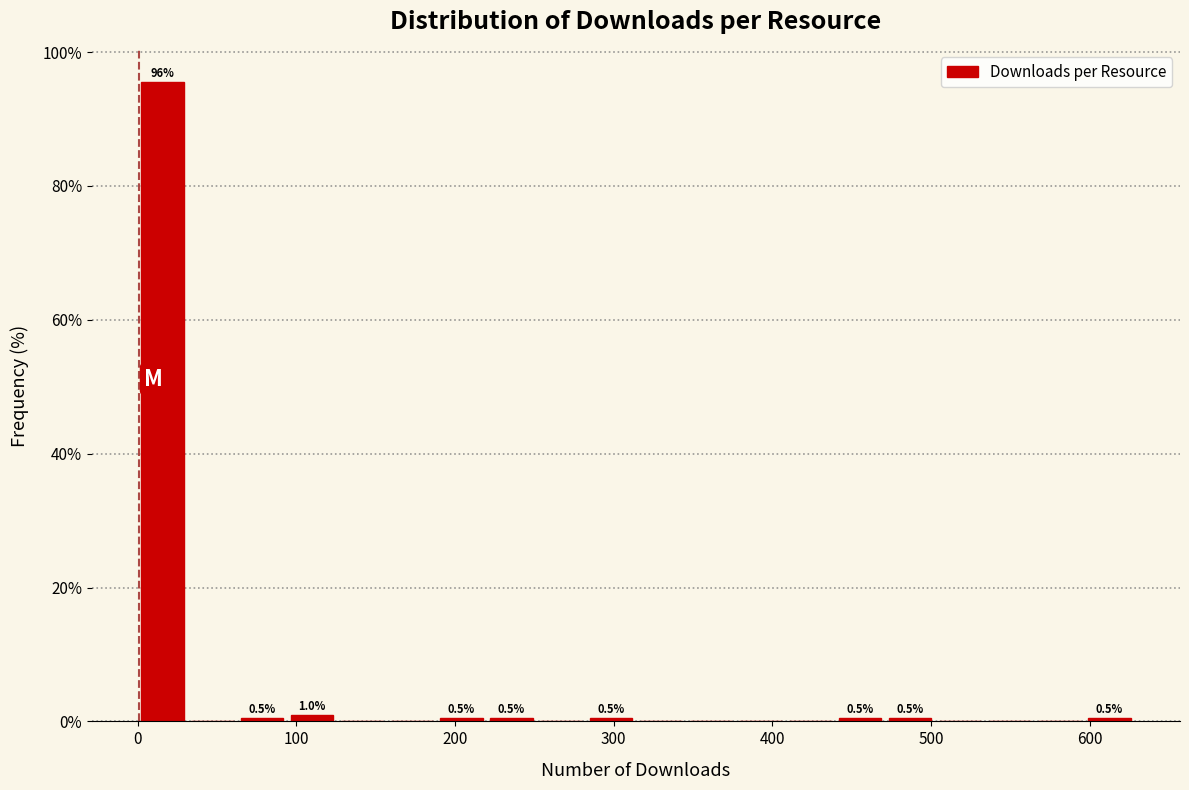

Read against the x-axis, roughly where is the centre of the tallest bar?

20